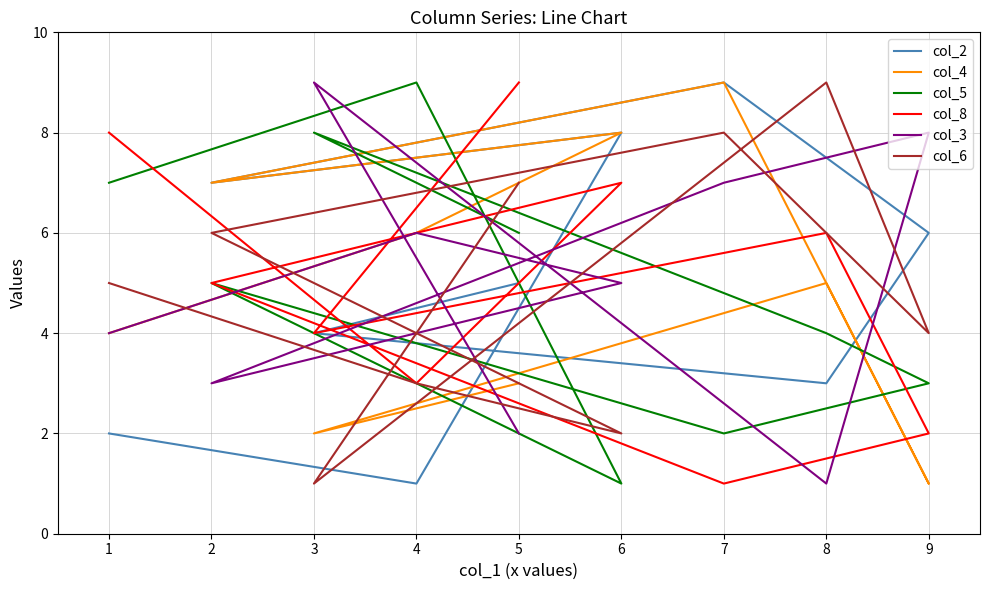

What is the average value of the col_6 series?

5